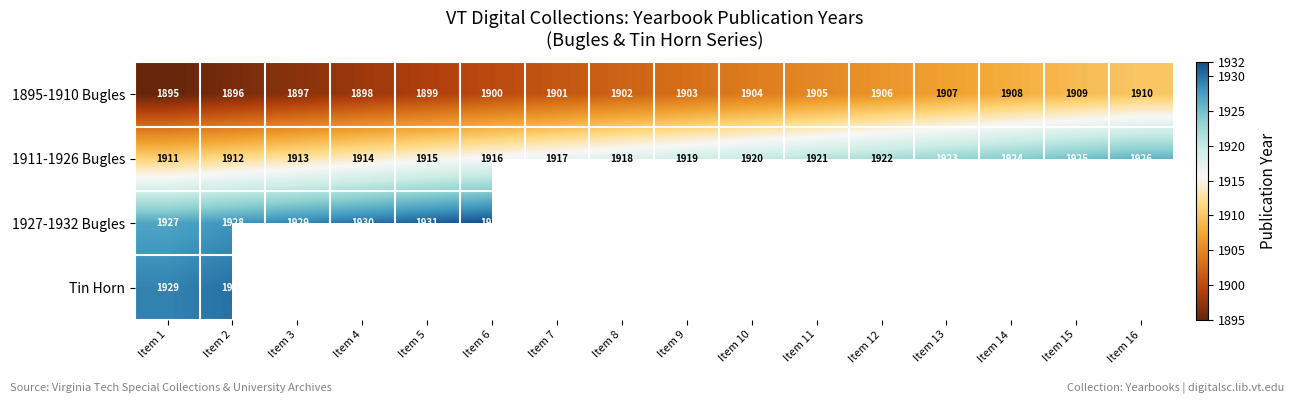

Rank the categories by 1895-1910 Bugles value from lowest to highest.

Item 1, Item 2, Item 3, Item 4, Item 5, Item 6, Item 7, Item 8, Item 9, Item 10, Item 11, Item 12, Item 13, Item 14, Item 15, Item 16